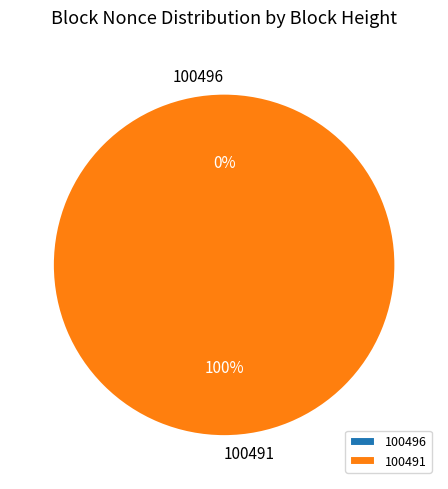

Which category has the biggest portion of the pie?

100491